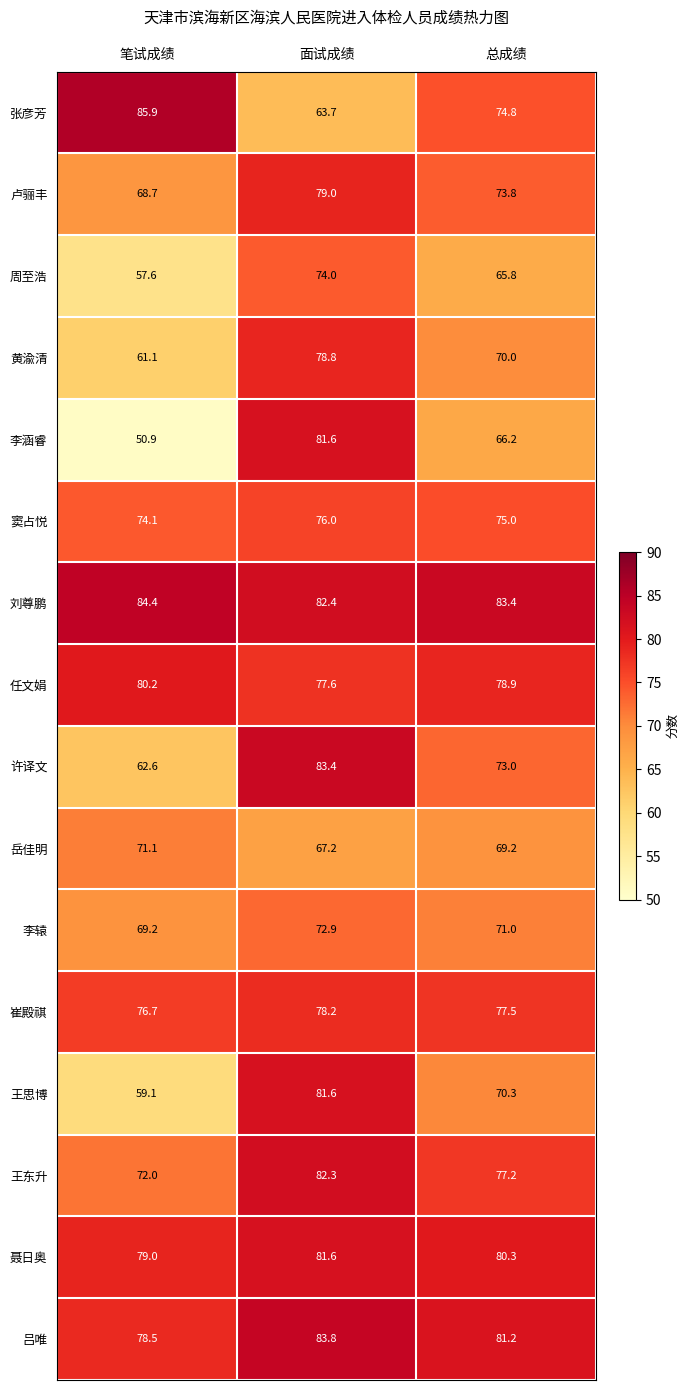

The value of 张彦芳 at 总成绩 is 34.4. True or false?

False